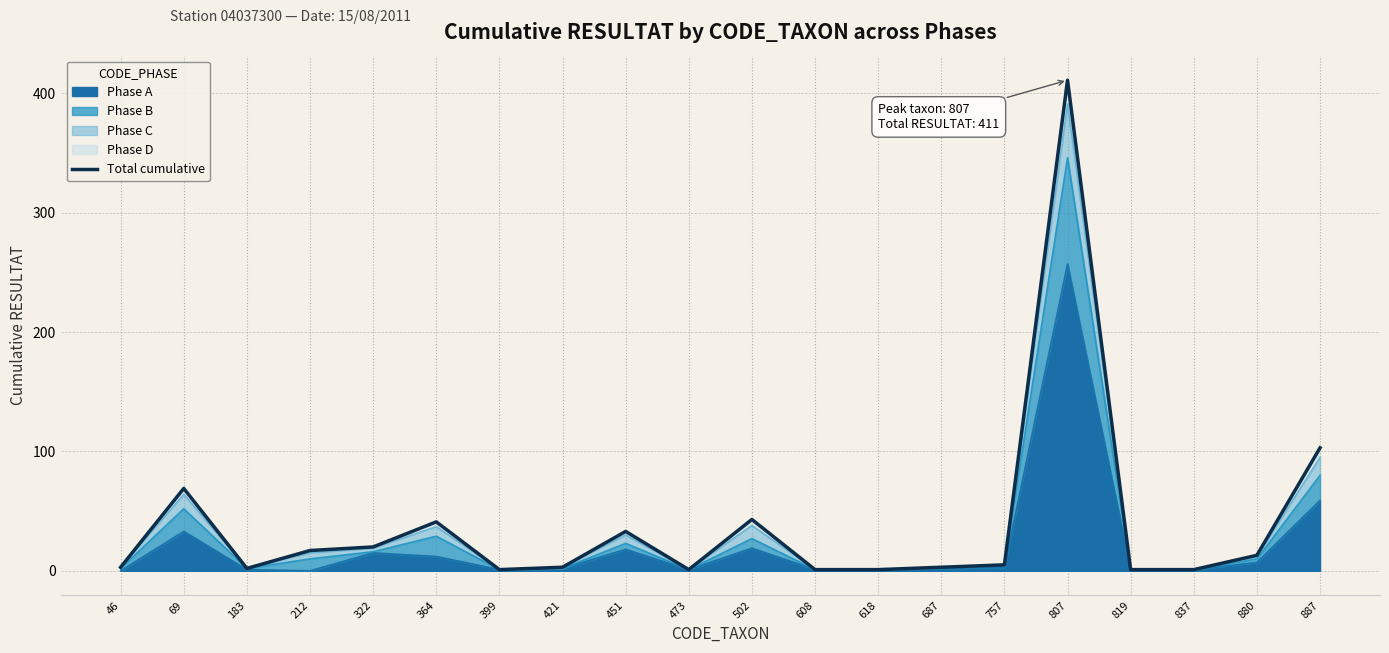

Rank the categories by value from lowest to highest.

399, 473, 608, 618, 819, 837, 183, 46, 421, 687, 757, 880, 212, 322, 451, 364, 502, 69, 887, 807